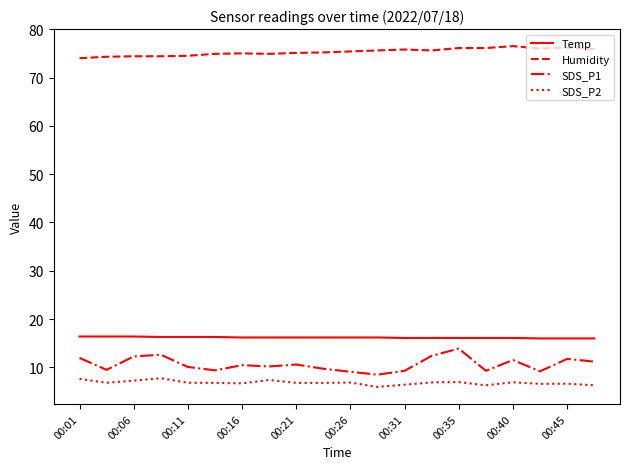

True or false: SDS_P2 and Temp cross at least once.

False